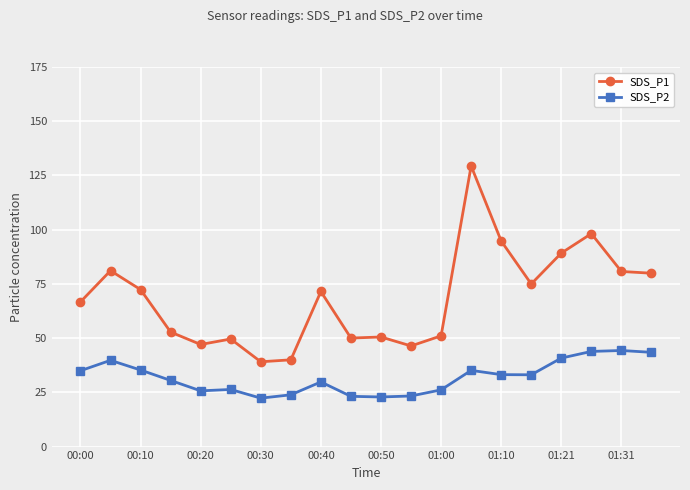

What is the highest value of the SDS_P1 series?

129.4